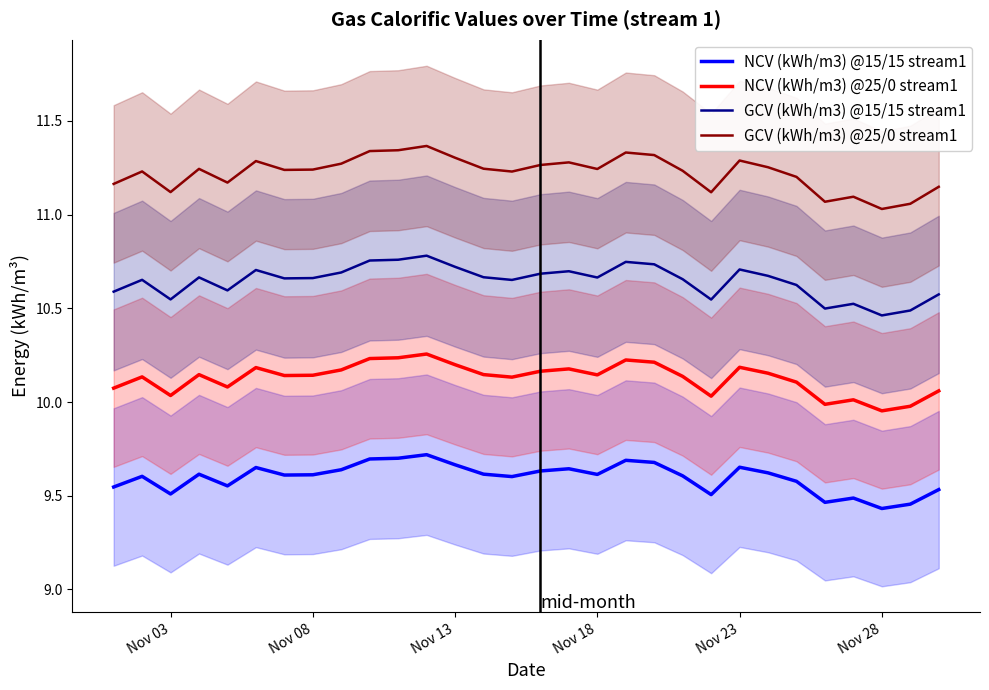

What is the highest value of the NCV (kWh/m3) @15/15 stream1 series?

9.7